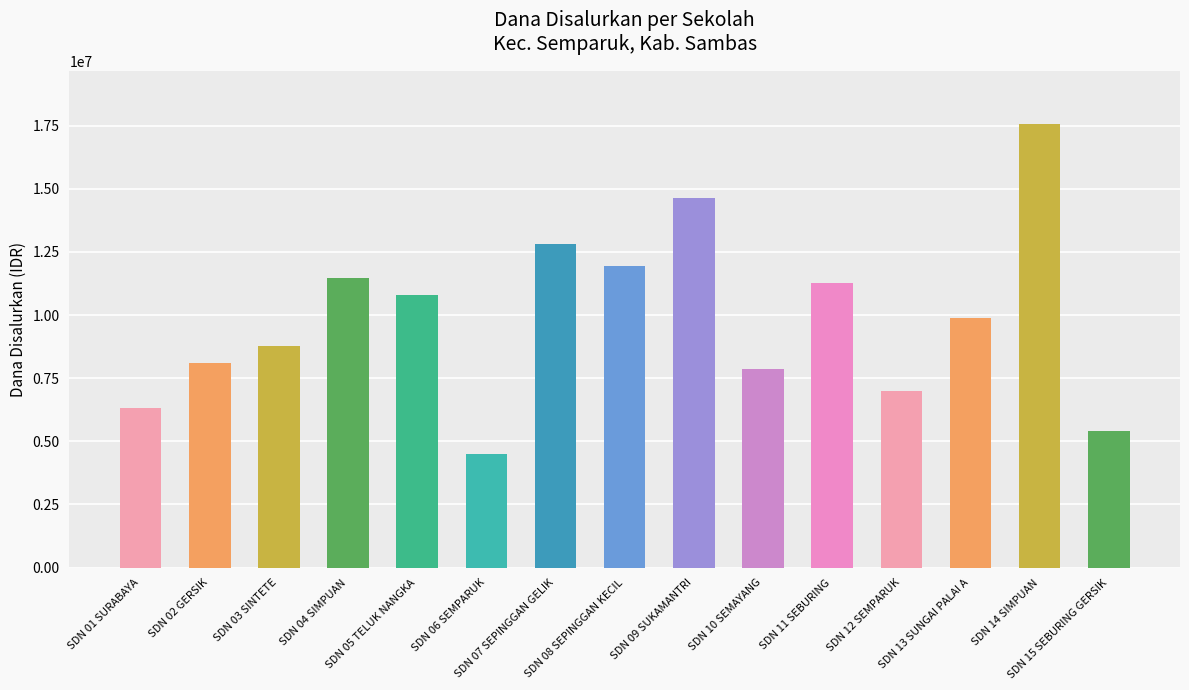

Reading left to right, list all the values displayed in this chart.

SDN 01 SURABAYA=6300000	SDN 02 GERSIK=8100000	SDN 03 SINTETE=8775000	SDN 04 SIMPUAN=11475000	SDN 05 TELUK NANGKA=10800000	SDN 06 SEMPARUK=4500000	SDN 07 SEPINGGAN GELIK=12825000	SDN 08 SEPINGGAN KECIL=11925000	SDN 09 SUKAMANTRI=14625000	SDN 10 SEMAYANG=7875000	SDN 11 SEBURING=11250000	SDN 12 SEMPARUK=6975000	SDN 13 SUNGAI PALAI A=9900000	SDN 14 SIMPUAN=17550000	SDN 15 SEBURING GERSIK=5400000